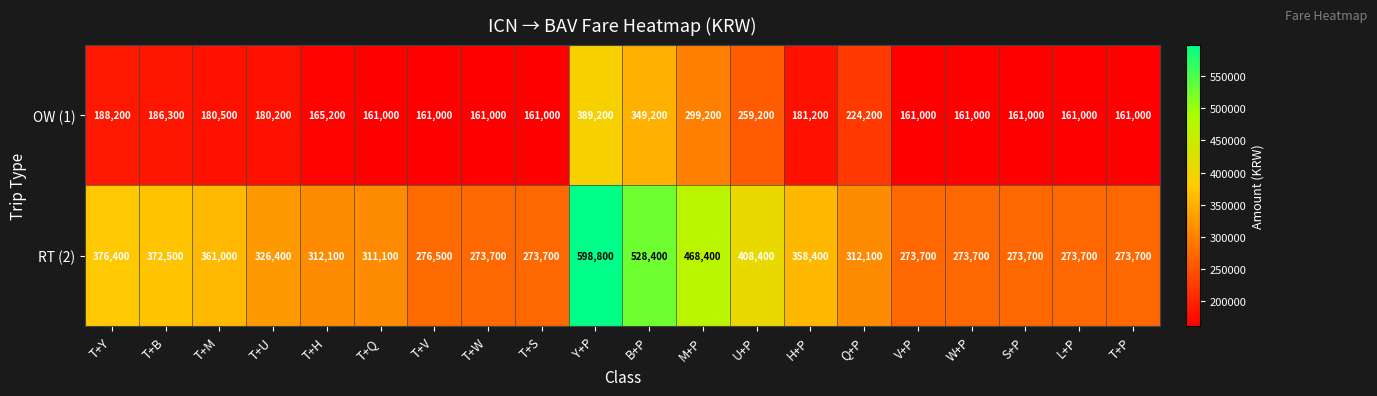

What is the total value across all series at T+Q?

472100